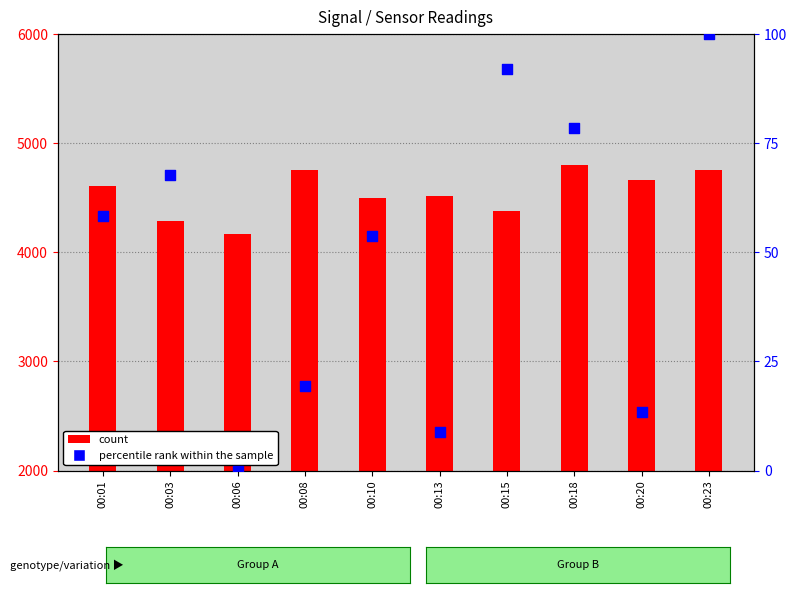

Which series contains the highest Y value?

count